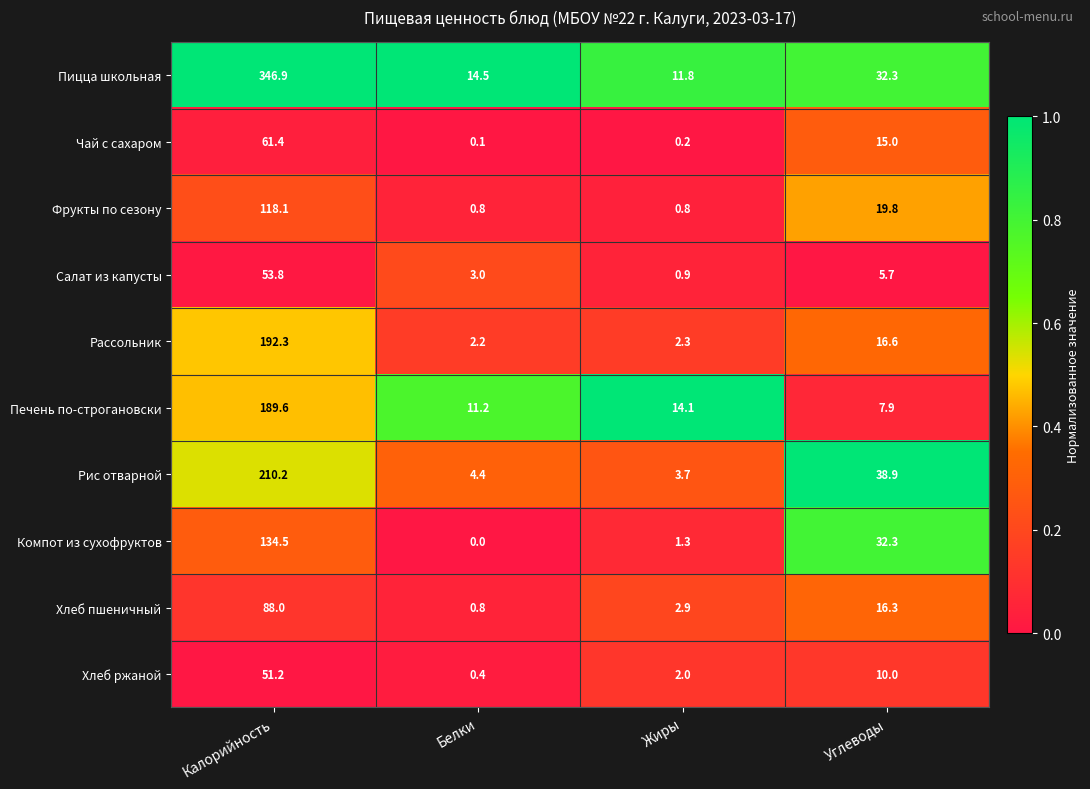

Which series has the widest spread of values?

Пицца школьная